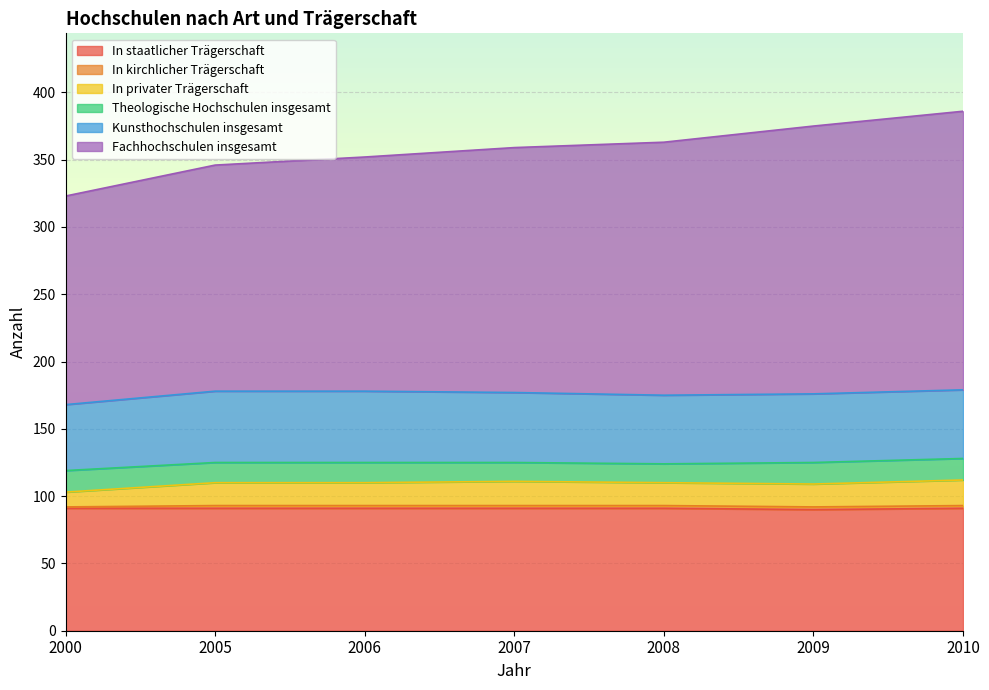

Which series has the largest total across all categories?

Fachhochschulen insgesamt